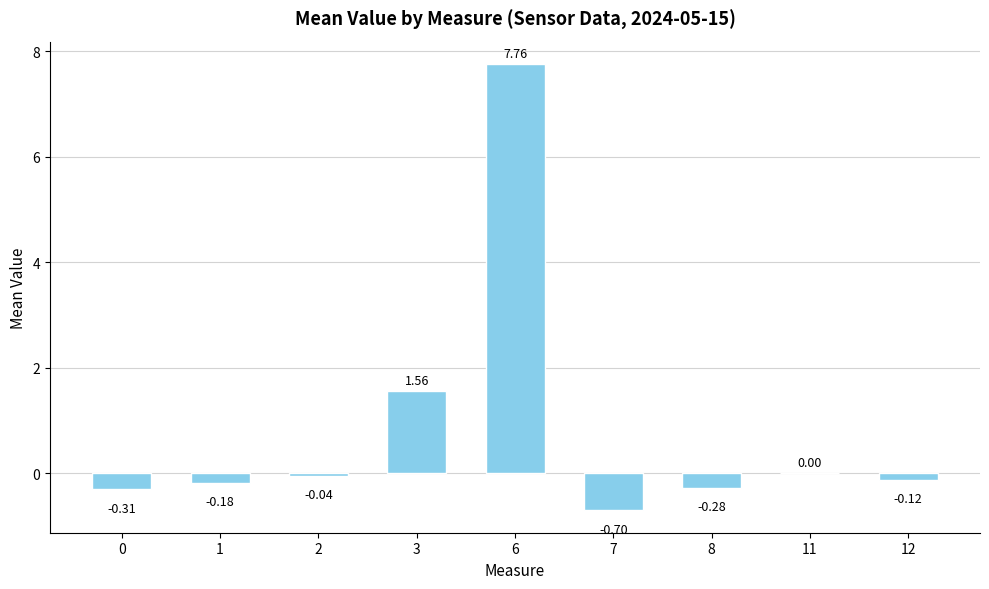

What is the sum of the values at 6 and 11?

7.8